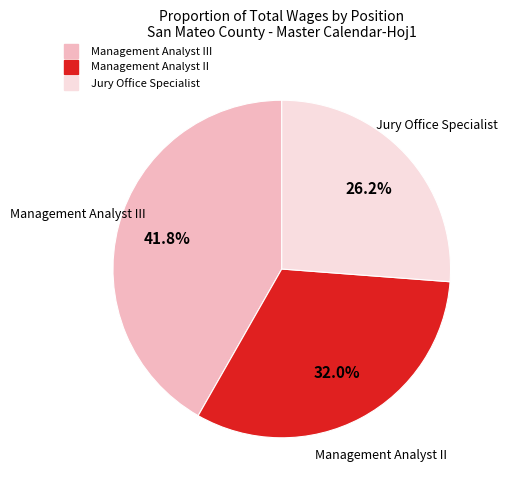

Does any single category account for the majority?

No